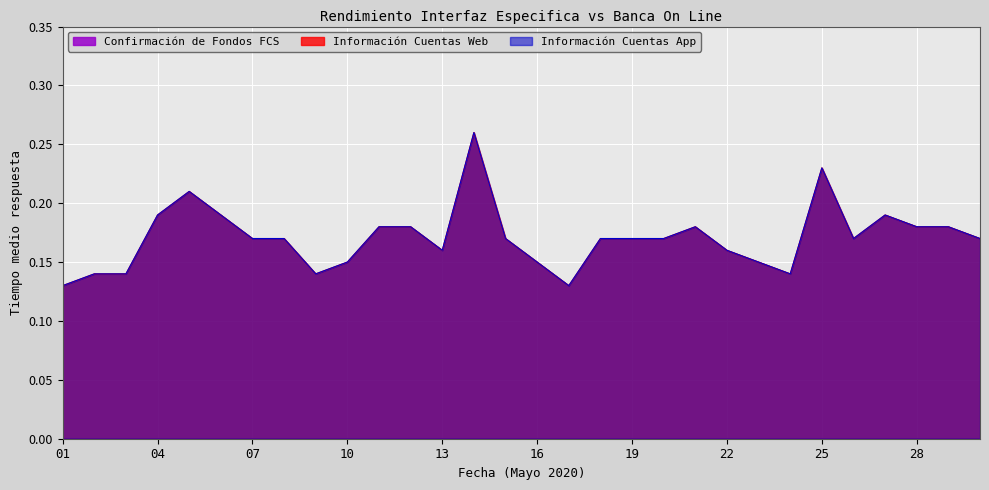

How many Información Cuentas Web values are between 0 and 1?

30